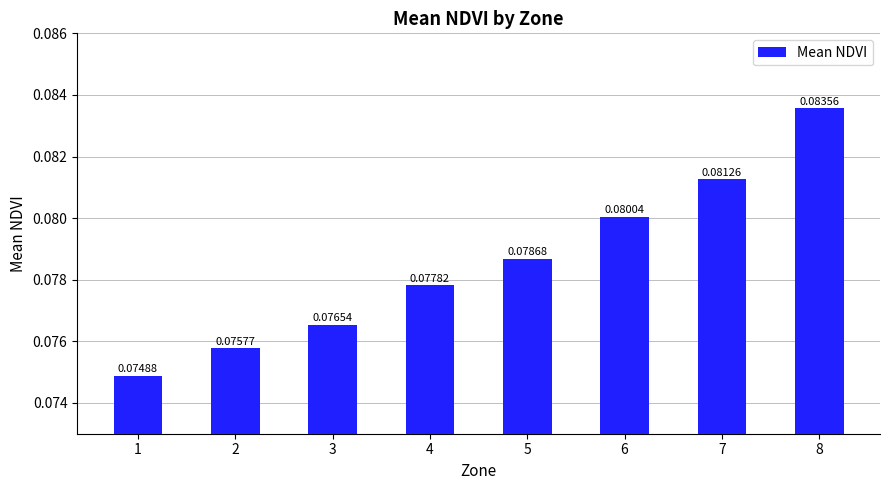

List the labels in order of value, smallest first.

1, 2, 3, 4, 5, 6, 7, 8